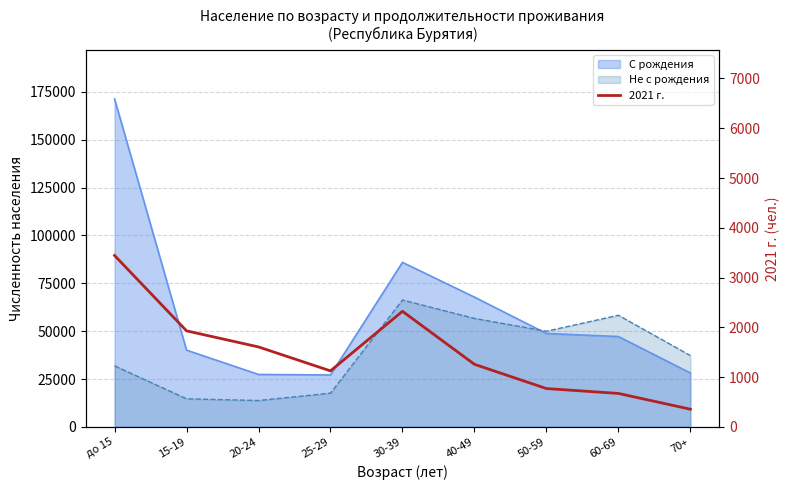

True or false: the data shows 2323 at 30-39.

True